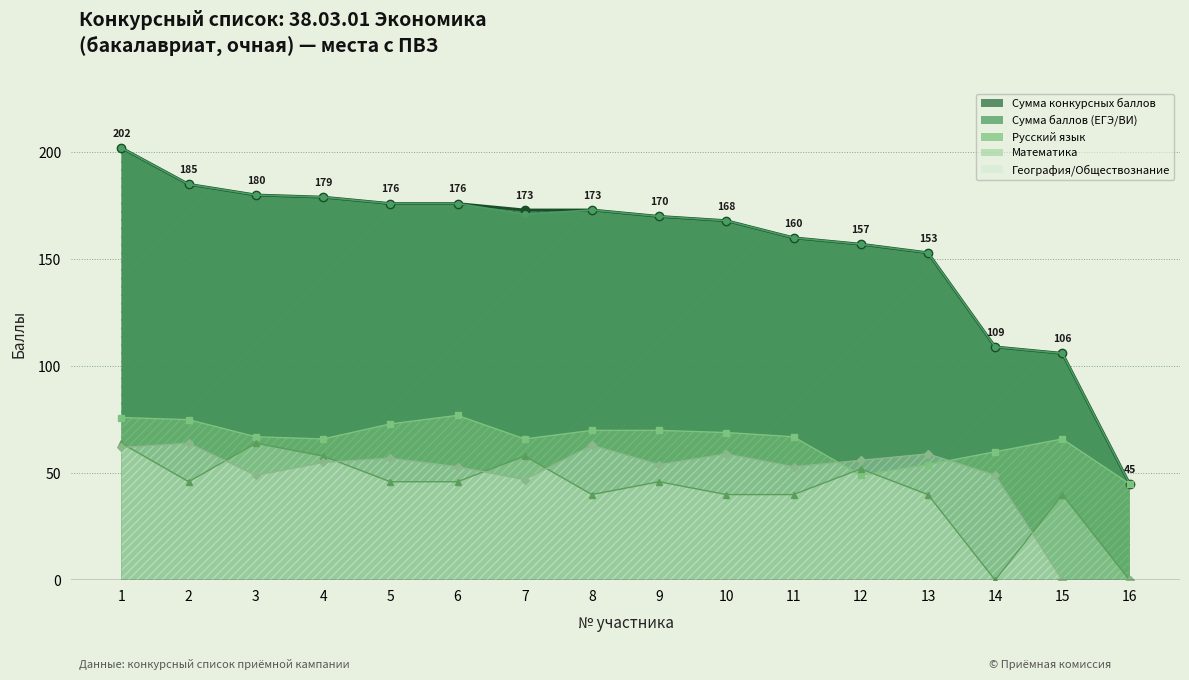

The Математика series shows 58 at 4. True or false?

True